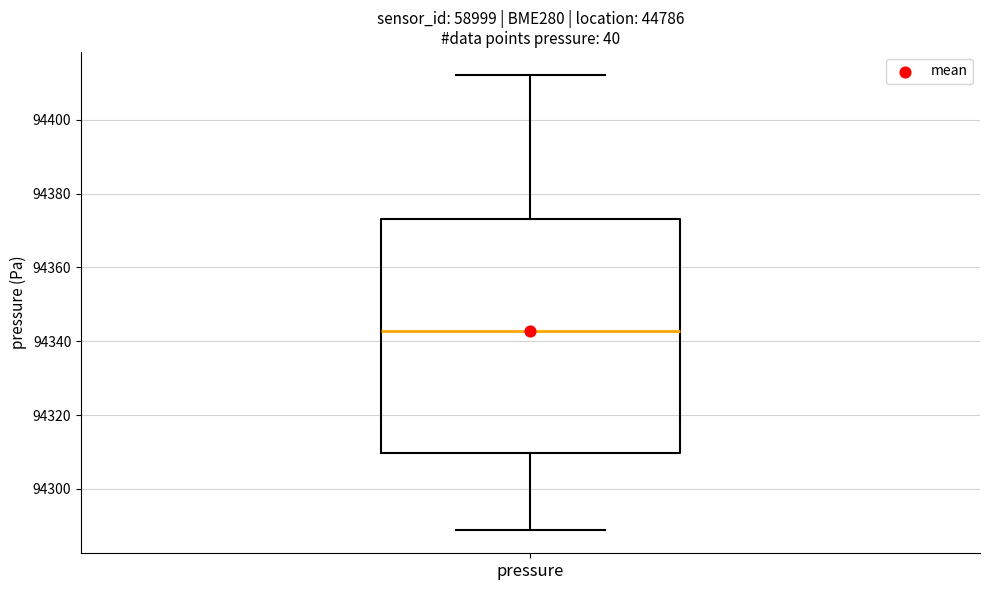

Transcribe this box plot: give where the median line is, the range the box spans, and where the two whiskers end, as read against the y-axis. The values are not printed on the chart, so give them approximately, as read against the axis.

median 94342, box 94310 to 94374, whiskers 94288 to 94412